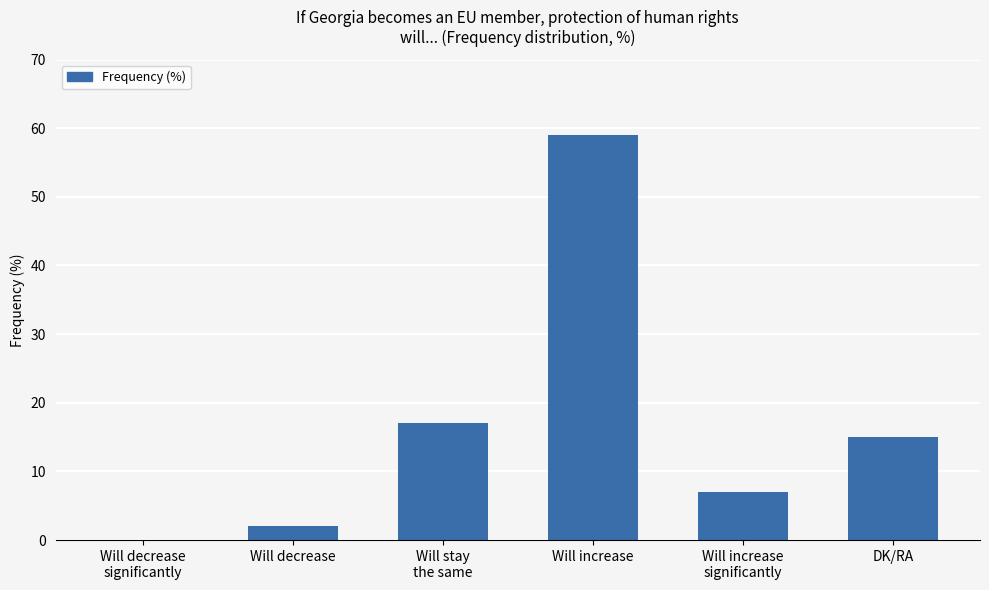

What is the sum of all values?

100